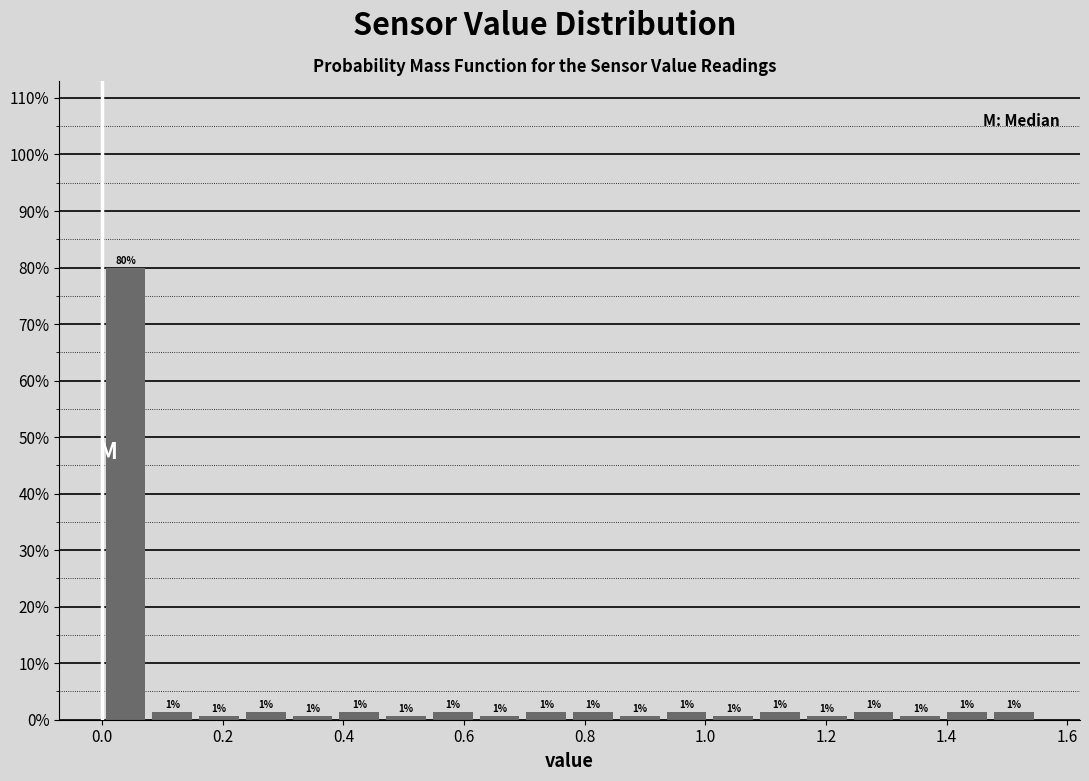

Read against the x-axis, roughly where is the centre of the tallest bar?

0.04